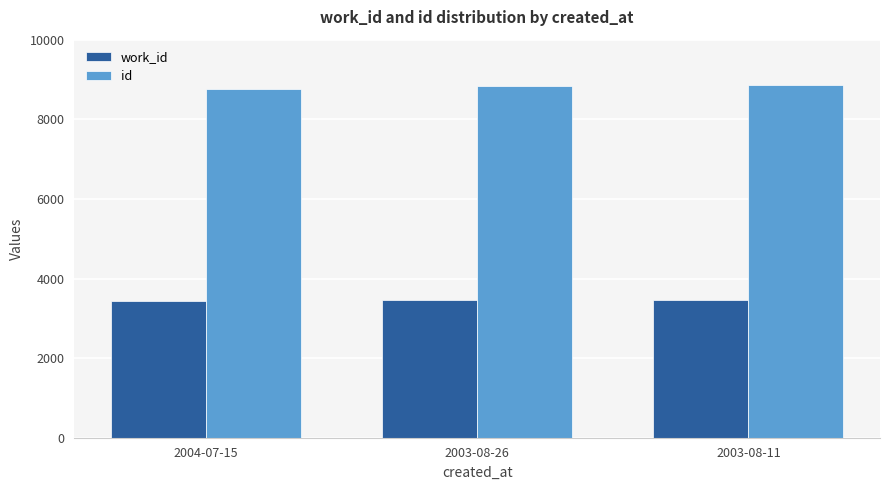

At which label is id closest to 8812?

2003-08-26